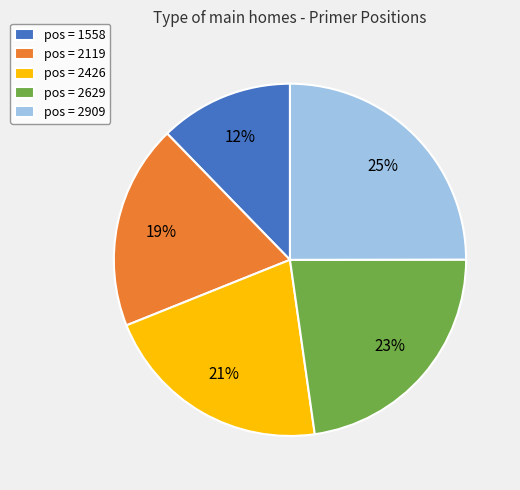

Is there a majority slice in this chart?

No